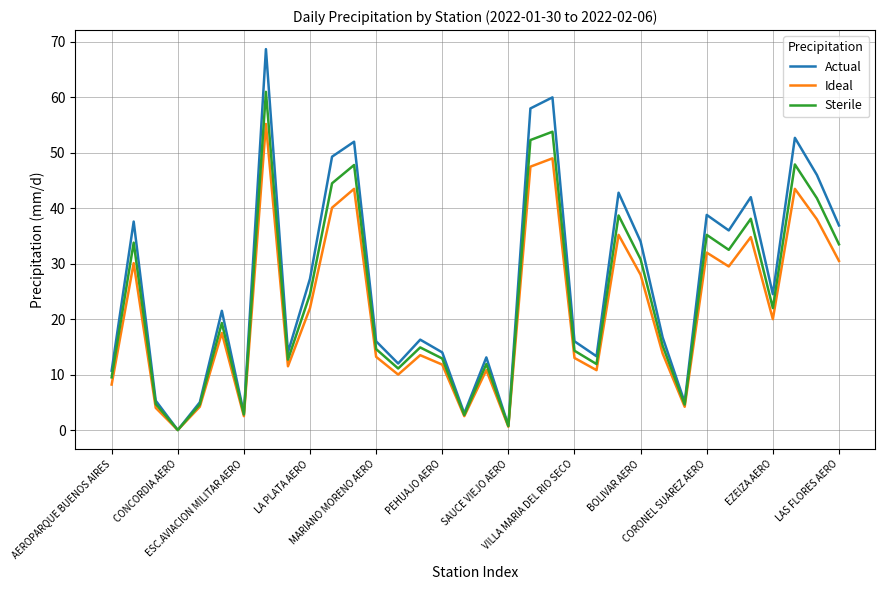

How many interior local peaks does the Sterile series have?

11